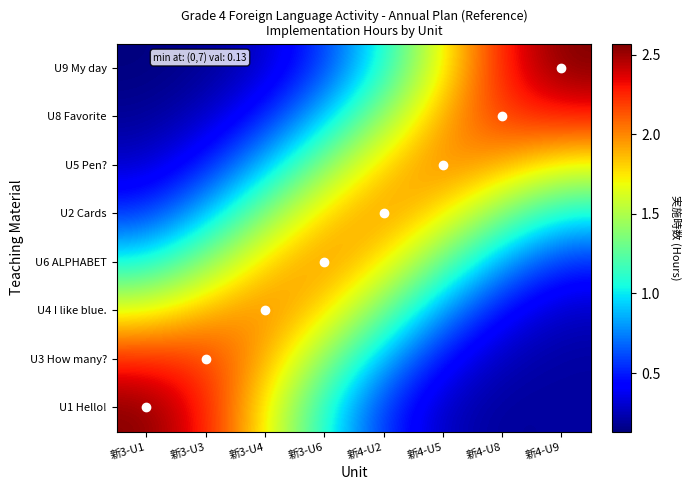

Reading left to right, what are all the values shown in this chart?

U1 Hello!: 新3-U1=2.6	新3-U3=2.3	新3-U4=1.7	新3-U6=1.1	新4-U2=0.6	新4-U5=0.3	新4-U8=0.2	新4-U9=0.2
U3 How many?: 新3-U1=2.2	新3-U3=2.2	新3-U4=1.9	新3-U6=1.4	新4-U2=0.8	新4-U5=0.4	新4-U8=0.2	新4-U9=0.2
U4 I like blue.: 新3-U1=1.7	新3-U3=1.9	新3-U4=2.0	新3-U6=1.8	新4-U2=1.3	新4-U5=0.8	新4-U8=0.4	新4-U9=0.3
U6 ALPHABET: 新3-U1=1.0	新3-U3=1.4	新3-U4=1.8	新3-U6=2.0	新4-U2=1.8	新4-U5=1.3	新4-U8=0.8	新4-U9=0.5
U2 Cards: 新3-U1=0.6	新3-U3=0.9	新3-U4=1.4	新3-U6=1.8	新4-U2=2.0	新4-U5=1.8	新4-U8=1.4	新4-U9=1.0
U5 Pen?: 新3-U1=0.3	新3-U3=0.5	新3-U4=0.9	新3-U6=1.4	新4-U2=1.8	新4-U5=2.0	新4-U8=1.9	新4-U9=1.7
U8 Favorite: 新3-U1=0.2	新3-U3=0.3	新3-U4=0.5	新3-U6=0.9	新4-U2=1.4	新4-U5=1.9	新4-U8=2.2	新4-U9=2.3
U9 My day: 新3-U1=0.1	新3-U3=0.2	新3-U4=0.3	新3-U6=0.6	新4-U2=1.1	新4-U5=1.7	新4-U8=2.3	新4-U9=2.6